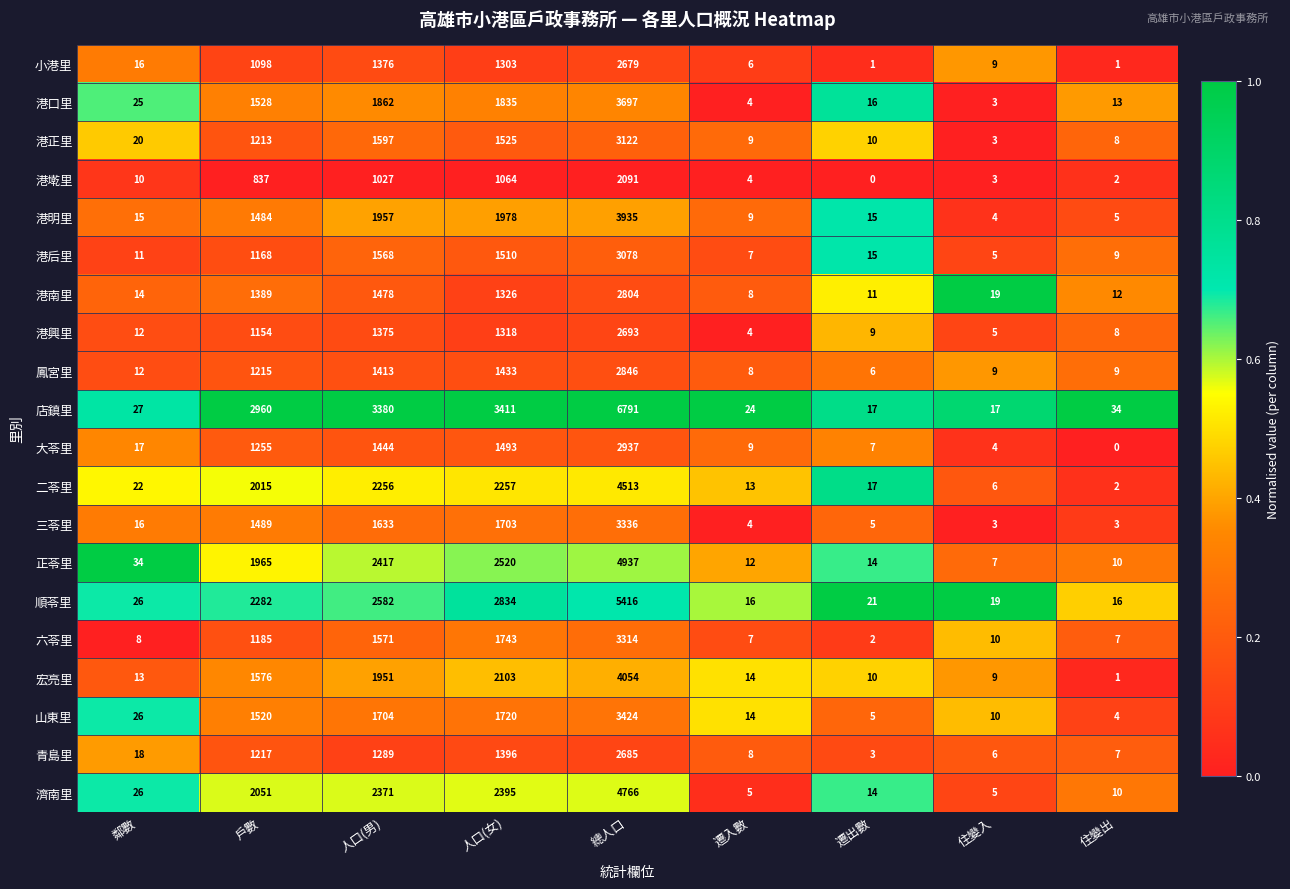

List the series in order of their peak value, lowest first.

港墘里, 小港里, 青島里, 港興里, 港南里, 鳳宮里, 大苓里, 港后里, 港正里, 六苓里, 三苓里, 山東里, 港口里, 港明里, 宏亮里, 二苓里, 濟南里, 正苓里, 順苓里, 店鎮里